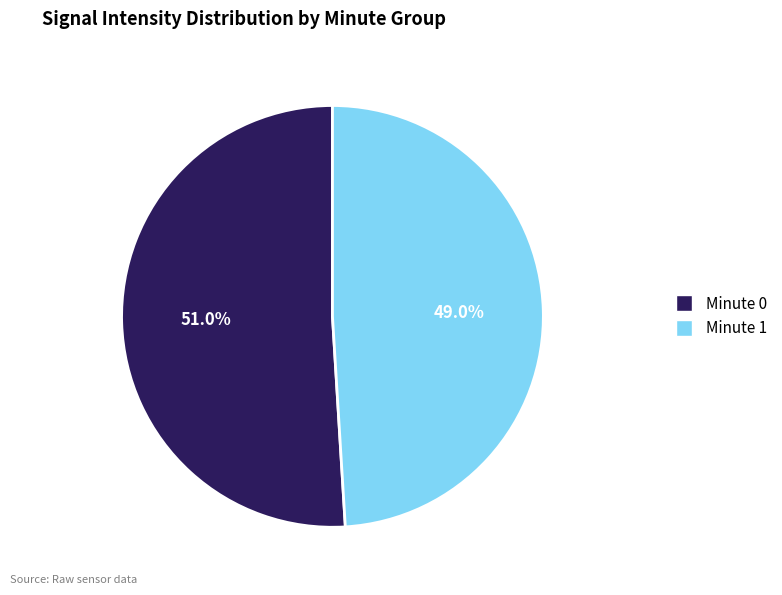

What is the total percentage of Minute 0 and Minute 1?

100.0%